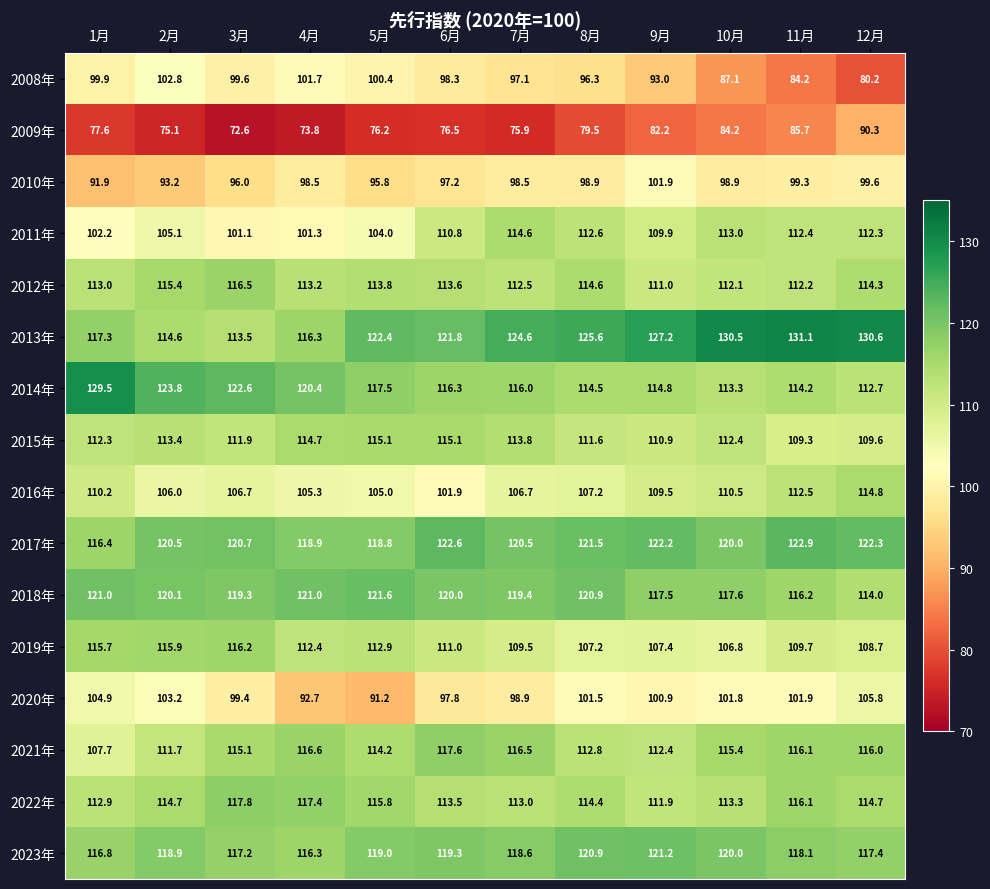

List the series in order of their peak value, highest first.

2013年, 2014年, 2017年, 2018年, 2023年, 2022年, 2021年, 2012年, 2019年, 2015年, 2016年, 2011年, 2020年, 2008年, 2010年, 2009年